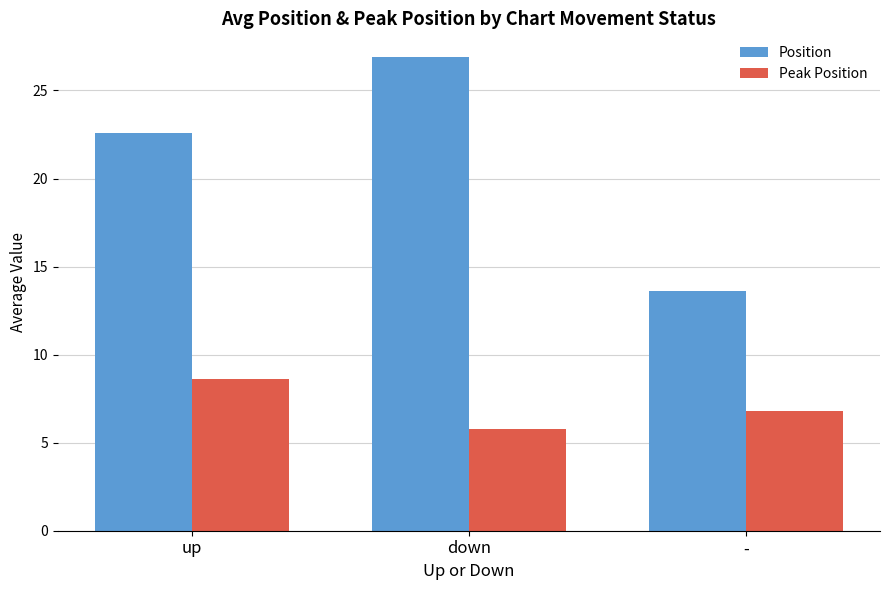

How many data points in Peak Position are less than 6?

1